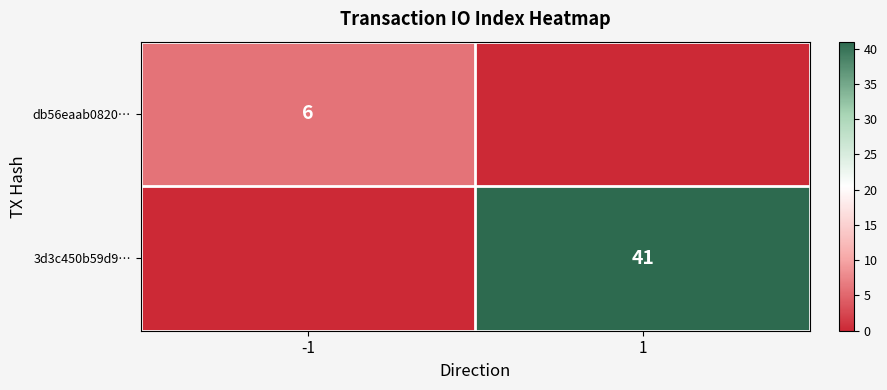

The 3d3c450b59d9… series shows 41 at 1. True or false?

True